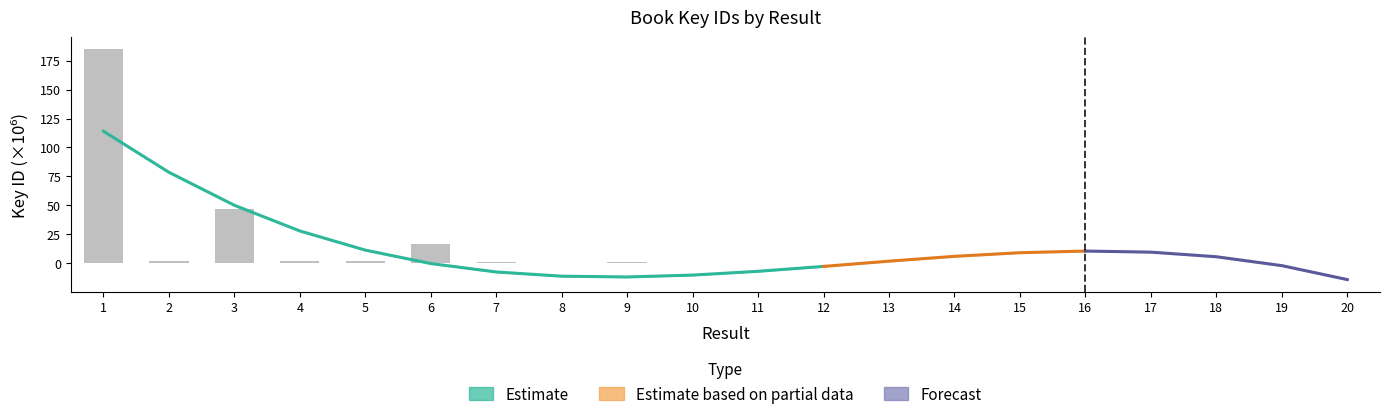

Reading right to left, extract all data points from this chart.

0.3	0.0	0.0	0.3	0.0	0.3	0.0	0.3	0.0	0.0	0.3	1.1	0.3	1.2	17.0	1.8	1.8	46.6	1.8	185.3